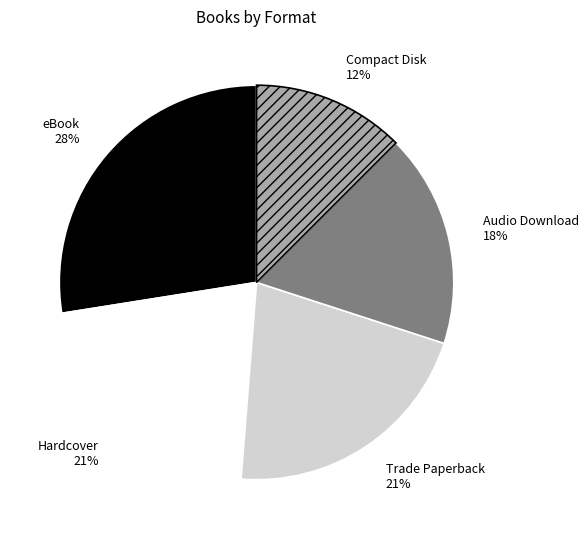

The Hardcover slice represents 27% of the pie. True or false?

False